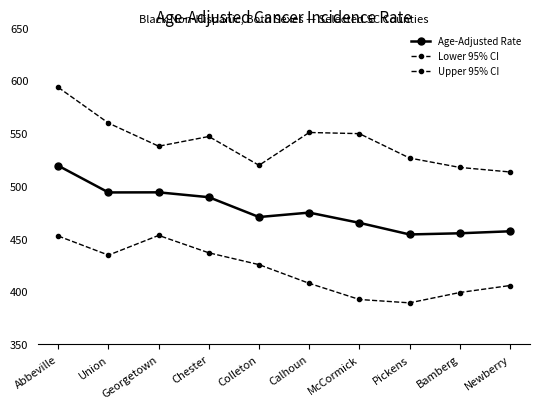

What position from the right is Pickens?

3